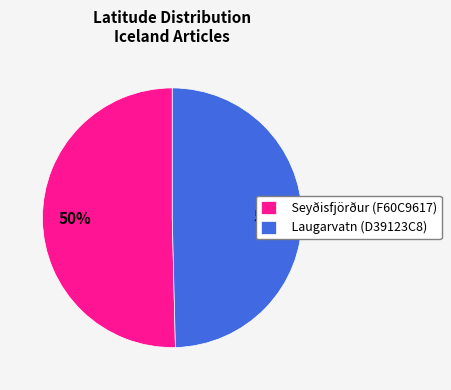

How many slices are in this pie chart?

2